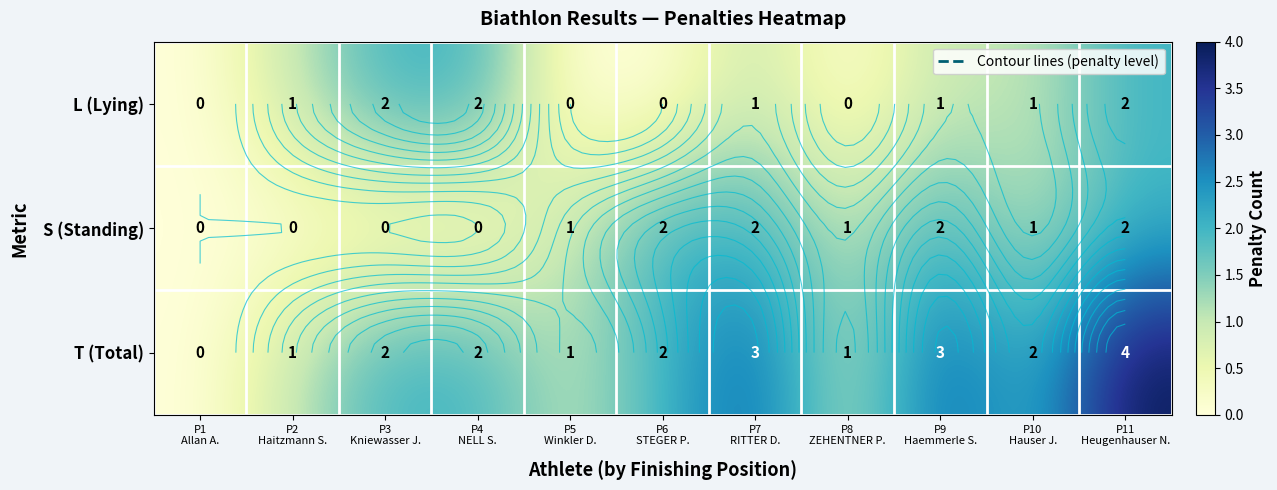

What is the sum of all S (Standing) values?

11